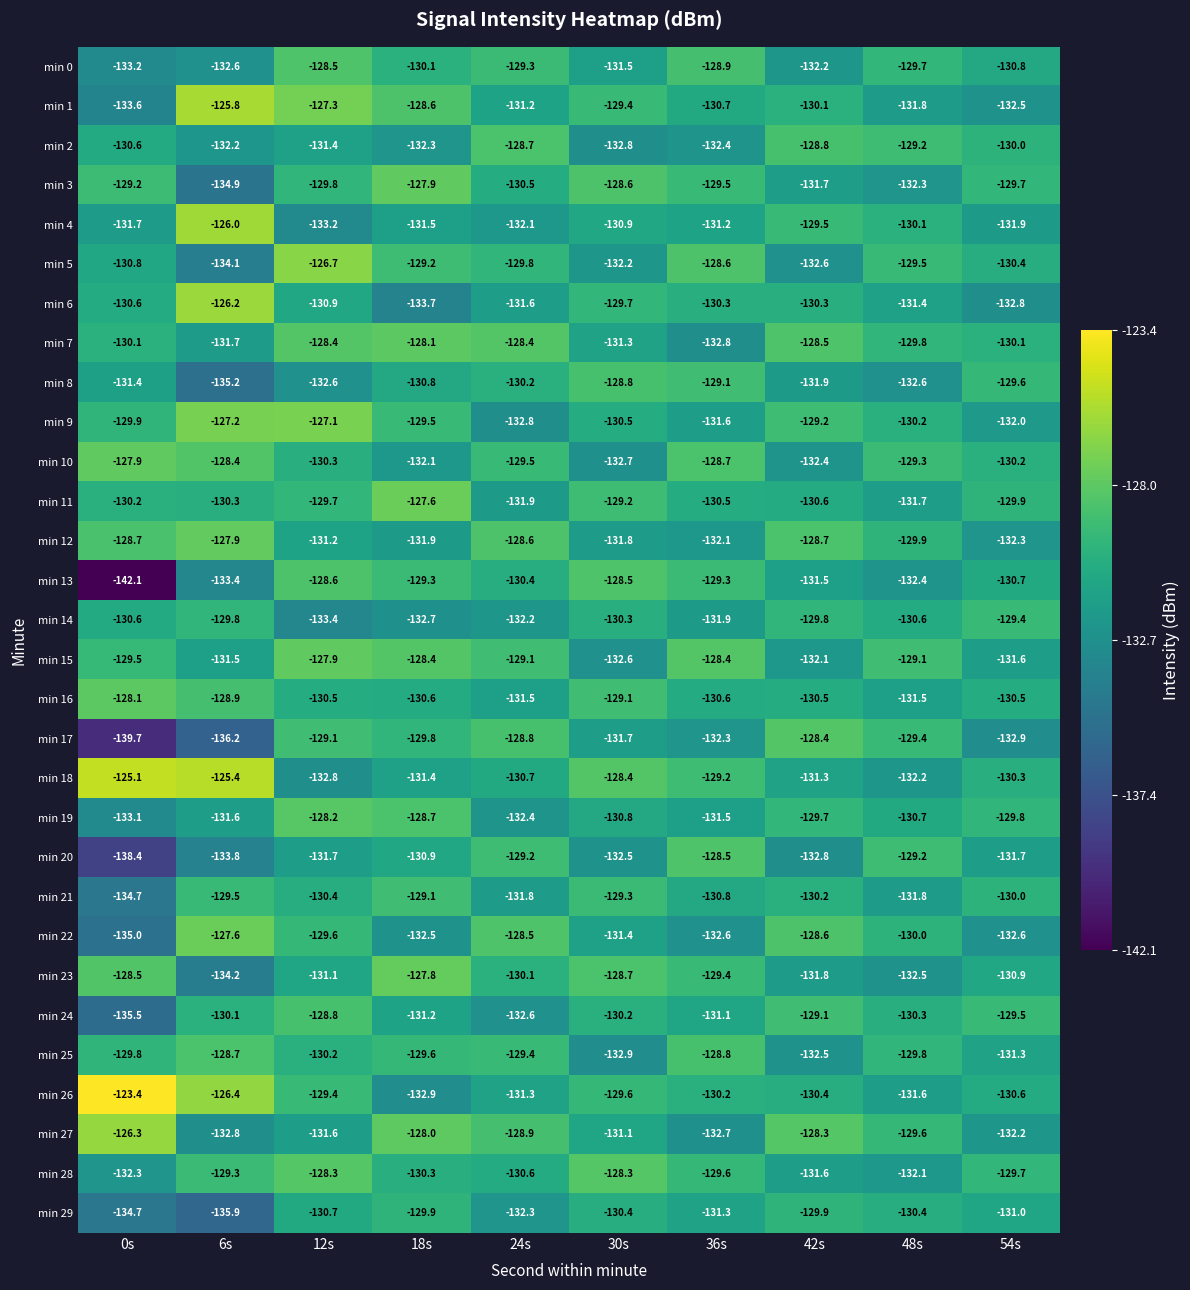

What is the minimum value shown in the chart?

-142.1